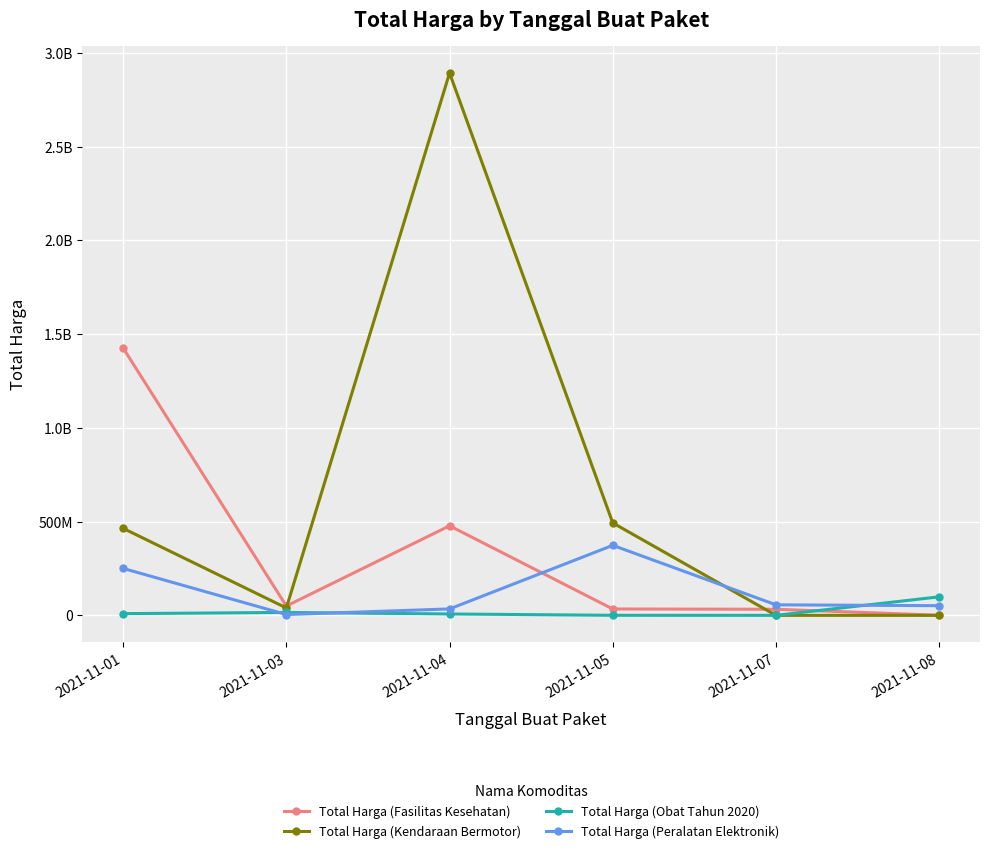

Reading left to right, list all the values displayed in this chart.

Total Harga (Fasilitas Kesehatan): 2021-11-01=1425867900	2021-11-03=49730040	2021-11-04=477600000	2021-11-05=34000000	2021-11-07=32441200	2021-11-08=577875
Total Harga (Kendaraan Bermotor): 2021-11-01=464002100	2021-11-03=39440000	2021-11-04=2892122000	2021-11-05=493000000	2021-11-07=0	2021-11-08=0
Total Harga (Obat Tahun 2020): 2021-11-01=9180000	2021-11-03=15513960	2021-11-04=7401240	2021-11-05=333600	2021-11-07=78000	2021-11-08=98772570
Total Harga (Peralatan Elektronik): 2021-11-01=250350000	2021-11-03=4350000	2021-11-04=34292000	2021-11-05=373404000	2021-11-07=56152800	2021-11-08=51601000